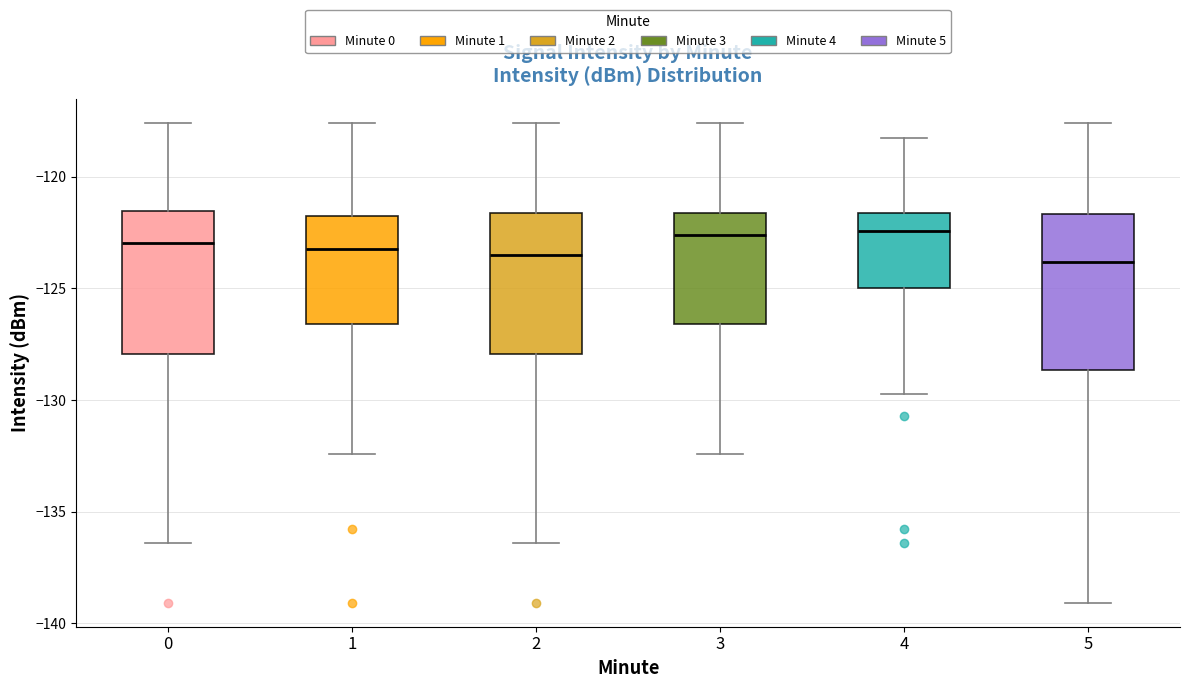

Which box is the tallest, from its lower edge to its upper edge?

5